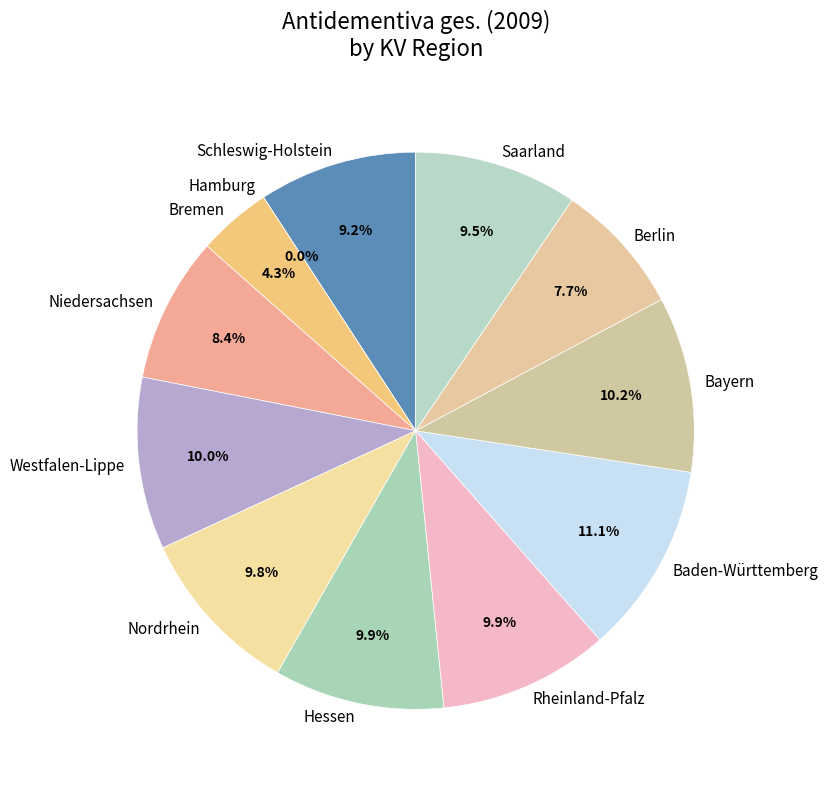

True or false: Westfalen-Lippe accounts for 10% of the total.

True